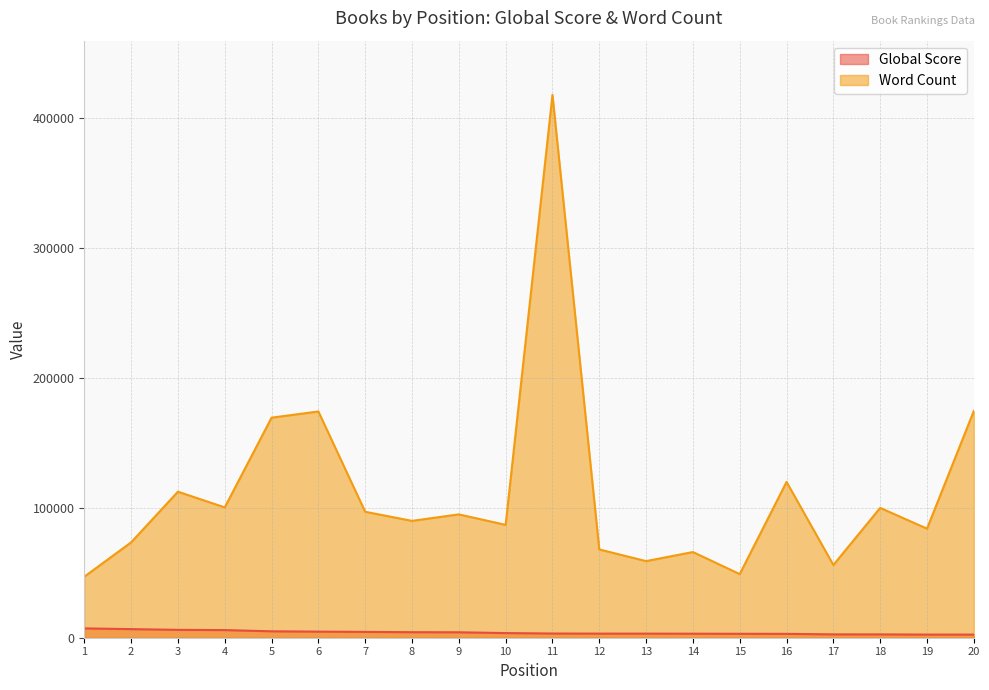

What is the difference between the highest and lowest values at 12?

64841